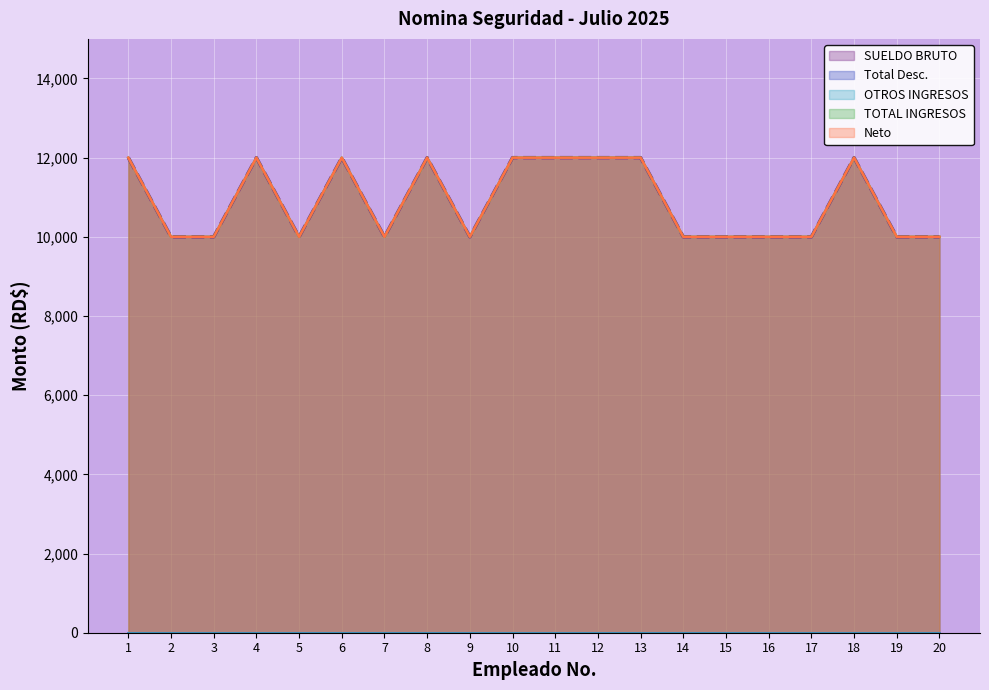

How many SUELDO BRUTO values are between 10000 and 12000?

20